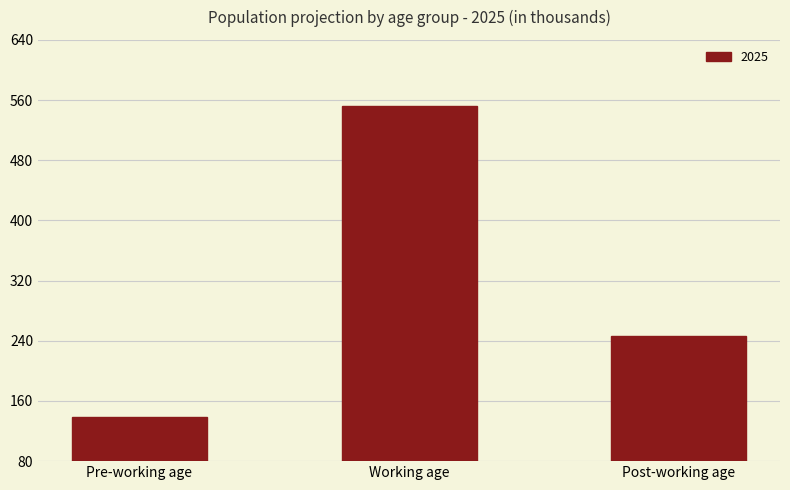

Rank the categories by value from highest to lowest.

Working age, Post-working age, Pre-working age